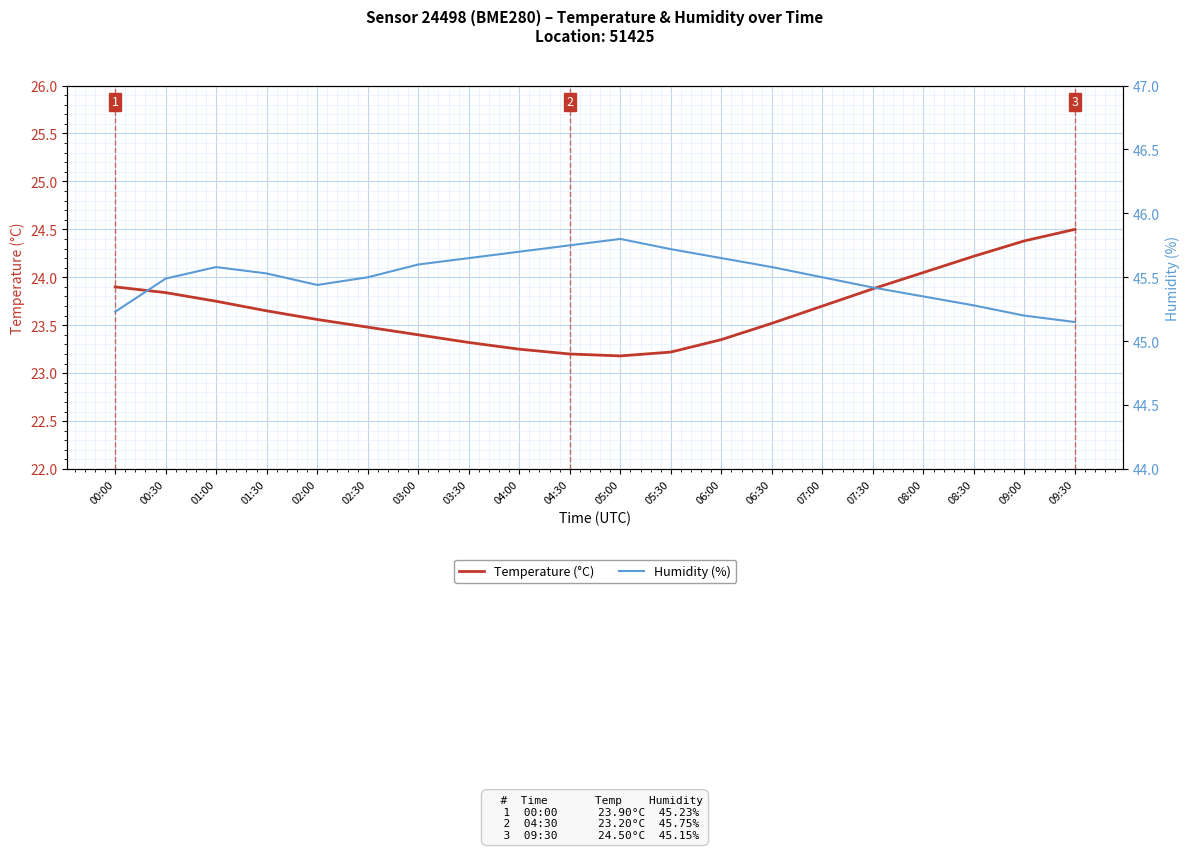

True or false: Humidity (%) and Temperature (°C) intersect in this chart.

False